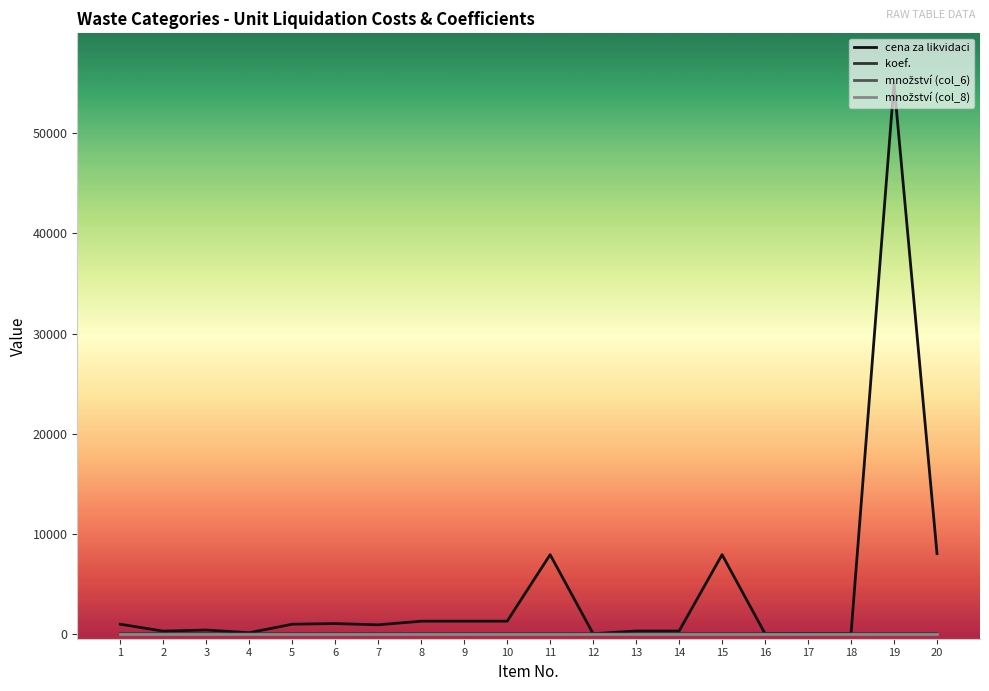

How many lines are shown in the chart?

4